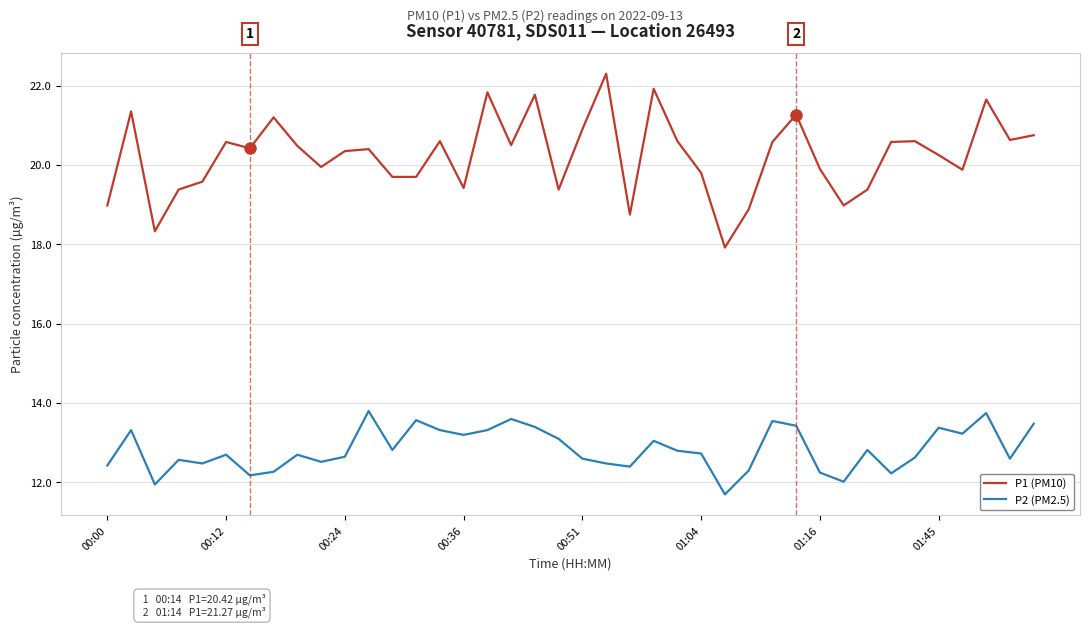

What is the difference between the maximum and minimum values in the P1 (PM10) series?

4.4